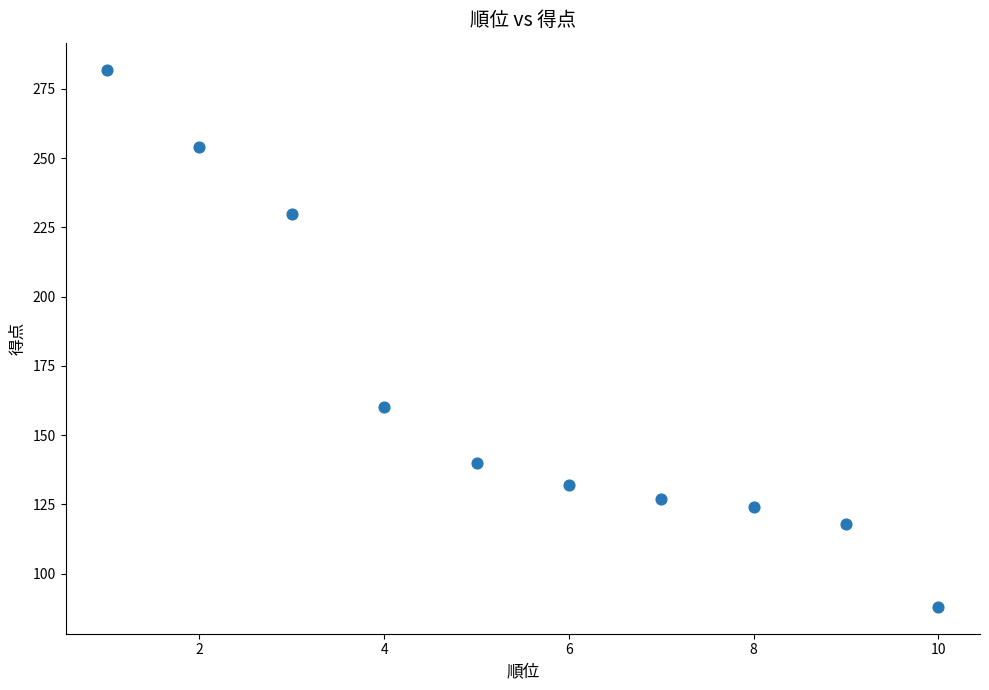

What is the average Y value?

166